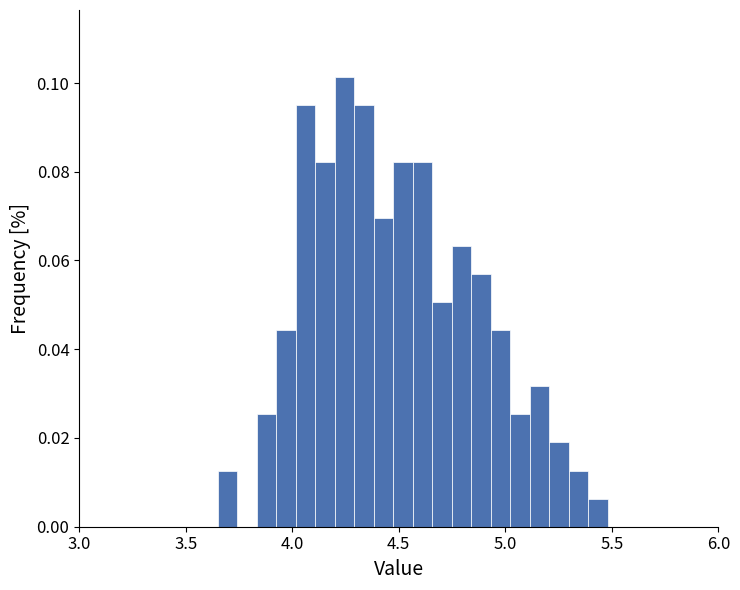

Read against the x-axis, roughly where is the centre of the tallest bar?

4.25